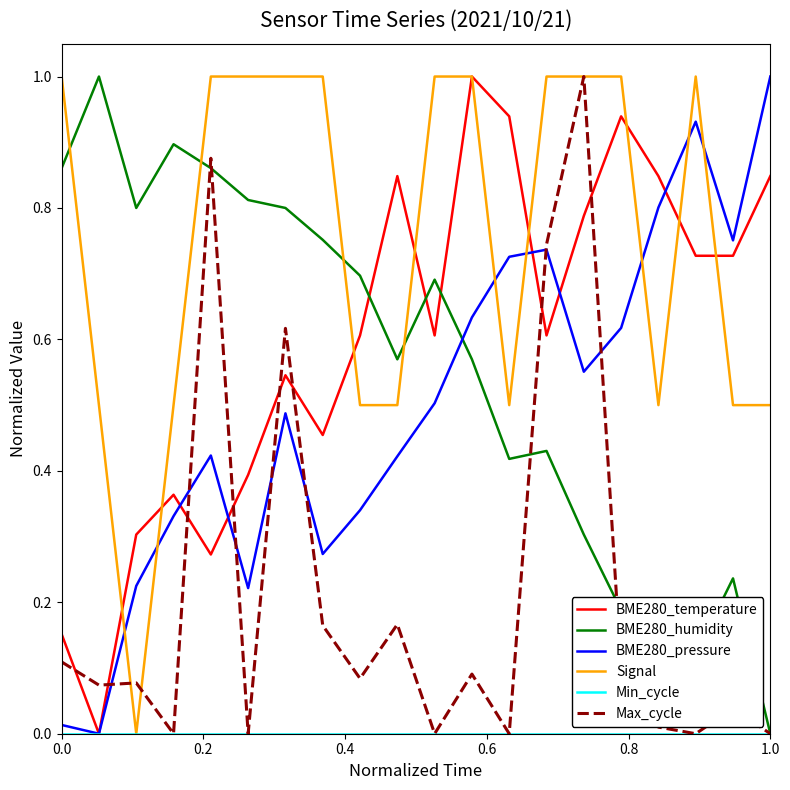

Which series has the largest total across all categories?

Signal